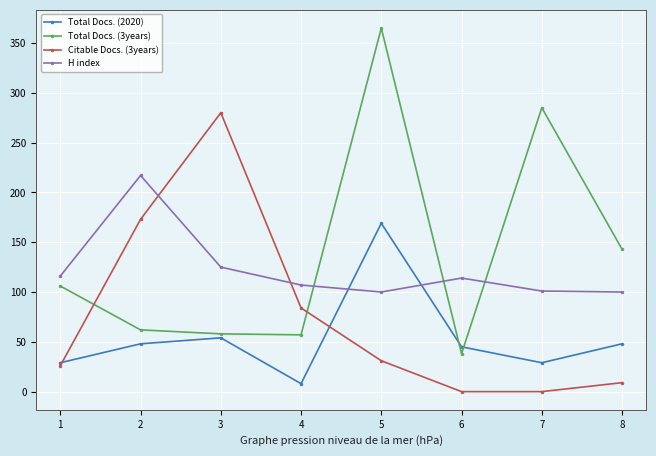

What is the difference between the second highest and second lowest values in the Total Docs. (2020) series?

25